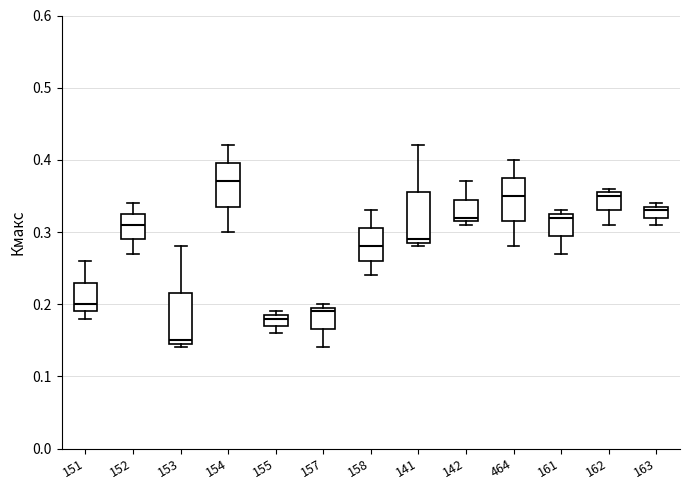

Reading left to right, transcribe this box plot: for each box, give where its median line is, the range the box spans, and where its two whiskers end, as read against the y-axis. The values are not printed on the chart, so give them approximately, as read against the axis.

151: median 0.20, box 0.19 to 0.23, whiskers 0.18 to 0.26
152: median 0.31, box 0.29 to 0.33, whiskers 0.27 to 0.34
153: median 0.15 (just above the box's lower edge), box 0.15 to 0.22, whiskers 0.14 to 0.28
154: median 0.37, box 0.34 to 0.40, whiskers 0.30 to 0.42
155: median 0.18, box 0.17 to 0.19, whiskers 0.16 to 0.19 (just above the box's upper edge)
157: median 0.19, box 0.17 to 0.20, whiskers 0.14 to 0.20 (just above the box's upper edge)
158: median 0.28, box 0.26 to 0.31, whiskers 0.24 to 0.33
141: median 0.29 (just above the box's lower edge), box 0.29 to 0.36, whiskers 0.28 to 0.42
142: median 0.32 (just above the box's lower edge), box 0.32 to 0.35, whiskers 0.31 to 0.37
464: median 0.35, box 0.32 to 0.38, whiskers 0.28 to 0.40
161: median 0.32, box 0.30 to 0.33, whiskers 0.27 to 0.33 (just above the box's upper edge)
162: median 0.35, box 0.33 to 0.36, whiskers 0.31 to 0.36 (just above the box's upper edge)
163: median 0.33, box 0.32 to 0.34, whiskers 0.31 to 0.34 (just above the box's upper edge)